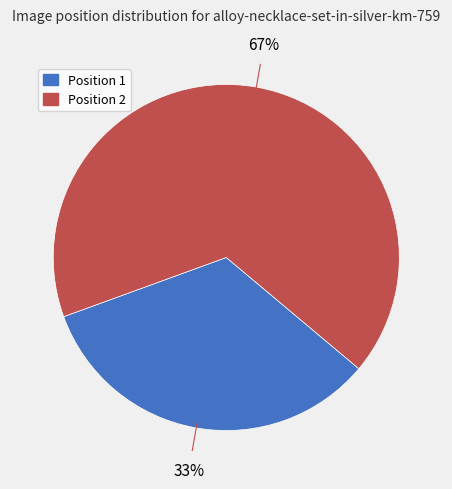

To the nearest percent, what percentage of the pie is Position 1?

33%